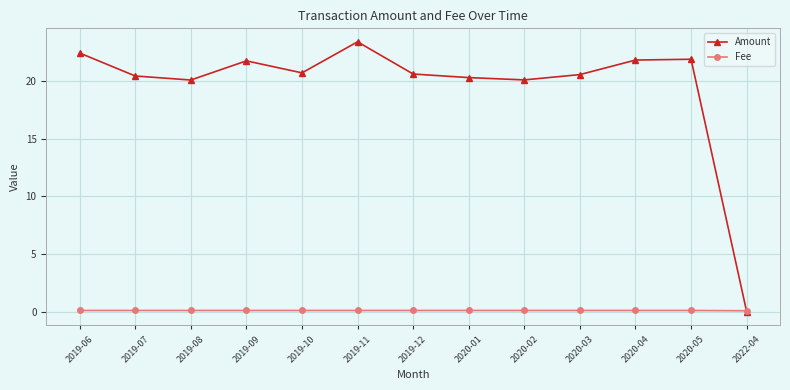

What is the difference between the highest and lowest values at 2019-12?

20.5